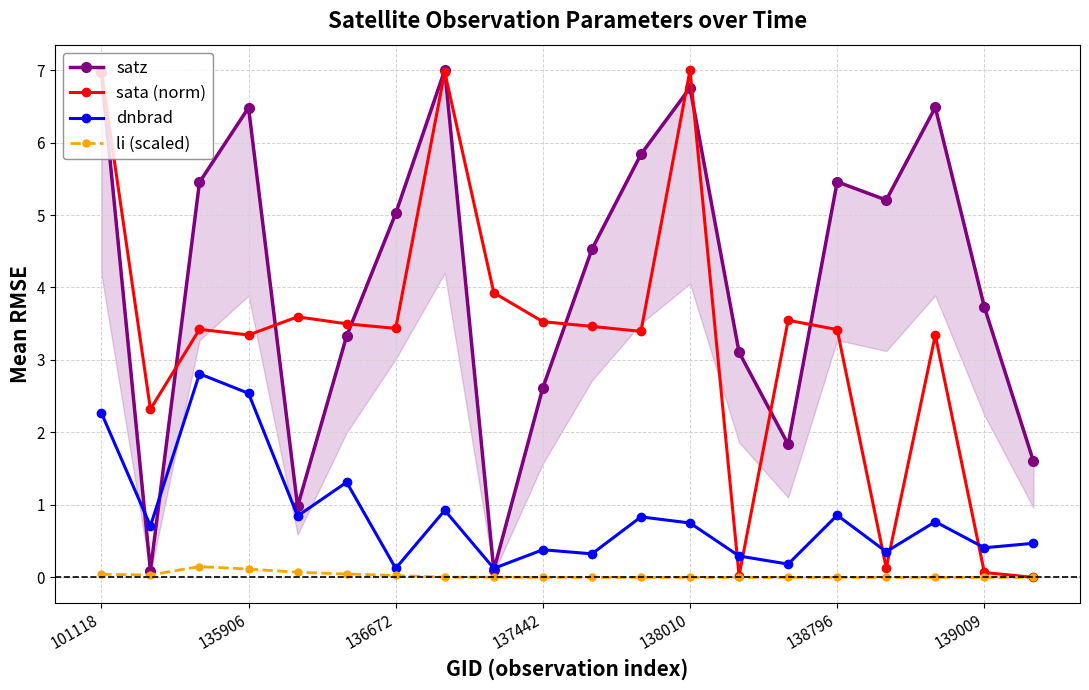

The value of dnbrad at 138010 is 0.8. True or false?

True